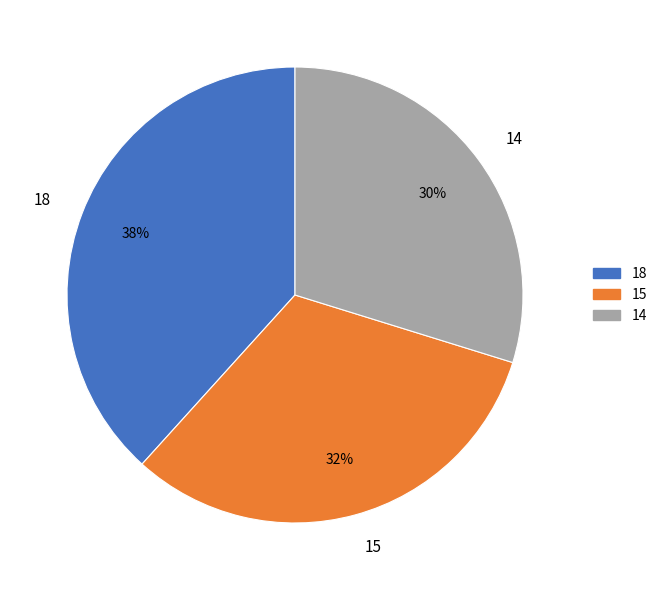

Which slice is the smallest?

14